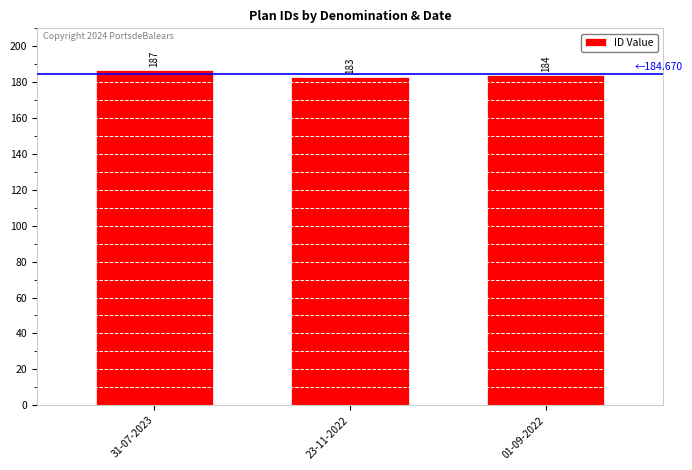

What position from the left is 01-09-2022?

3